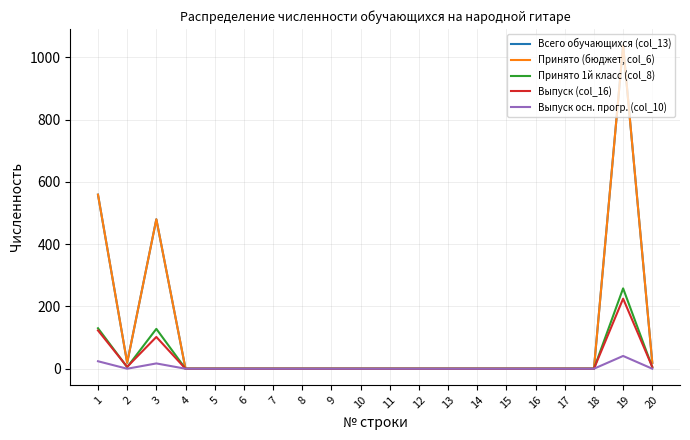

Does the chart display data point markers on the line(s)?

No